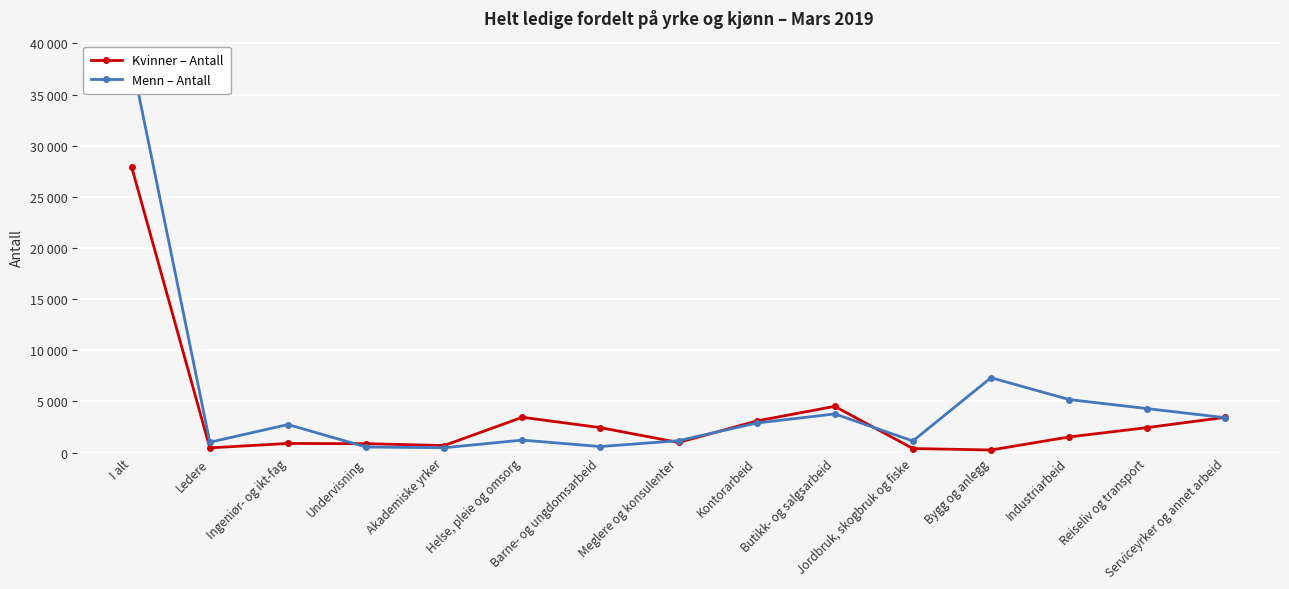

Is the value of Kvinner – Antall at Ingeniør- og ikt-fag greater than the value of Menn – Antall at Meglere og konsulenter?

No